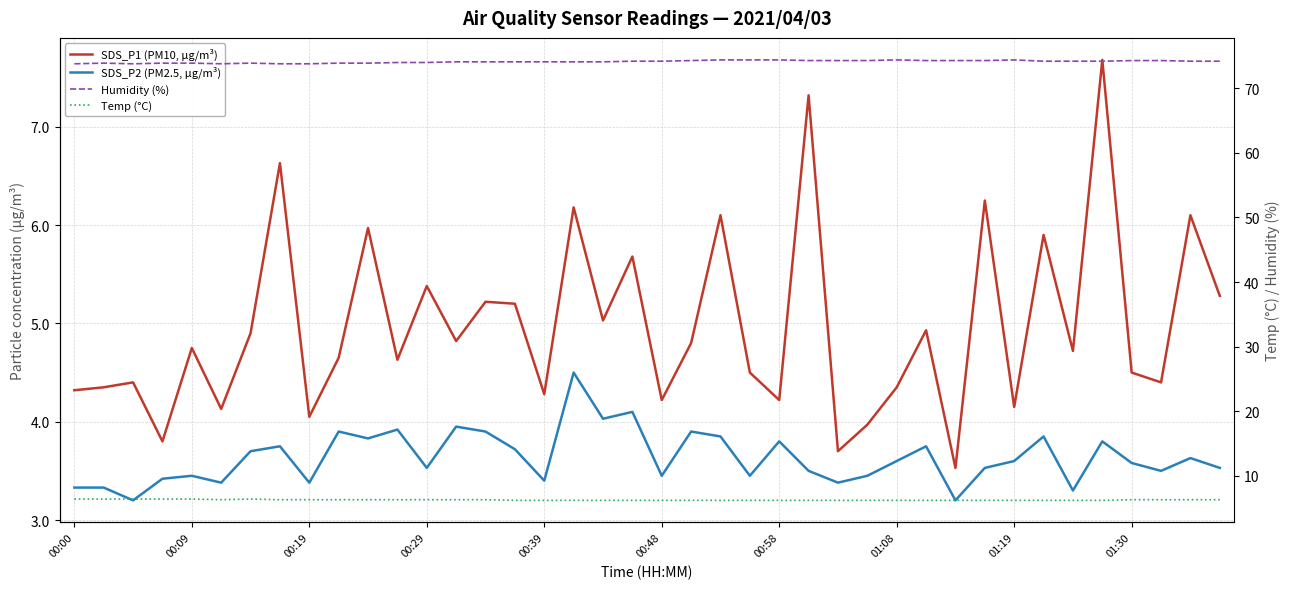

Is it true that SDS_P1 (PM10, µg/m³) equals 3.5 at 30?

True